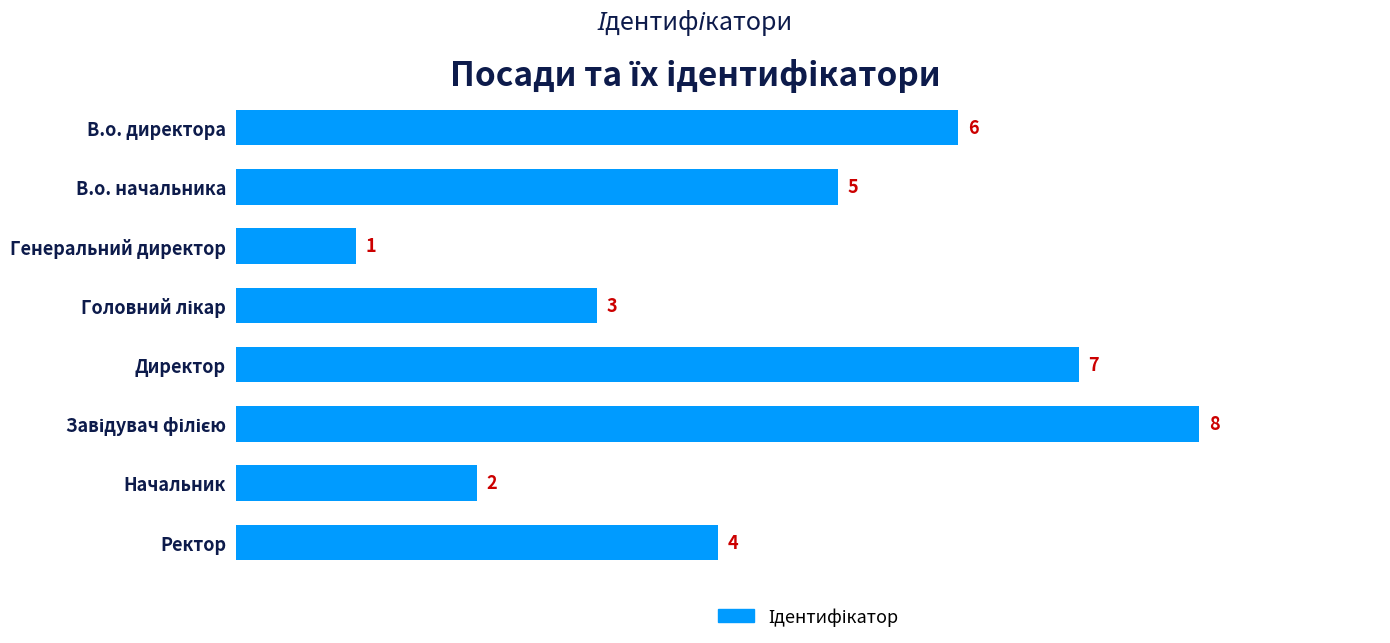

What is the difference between the maximum and minimum values?

7